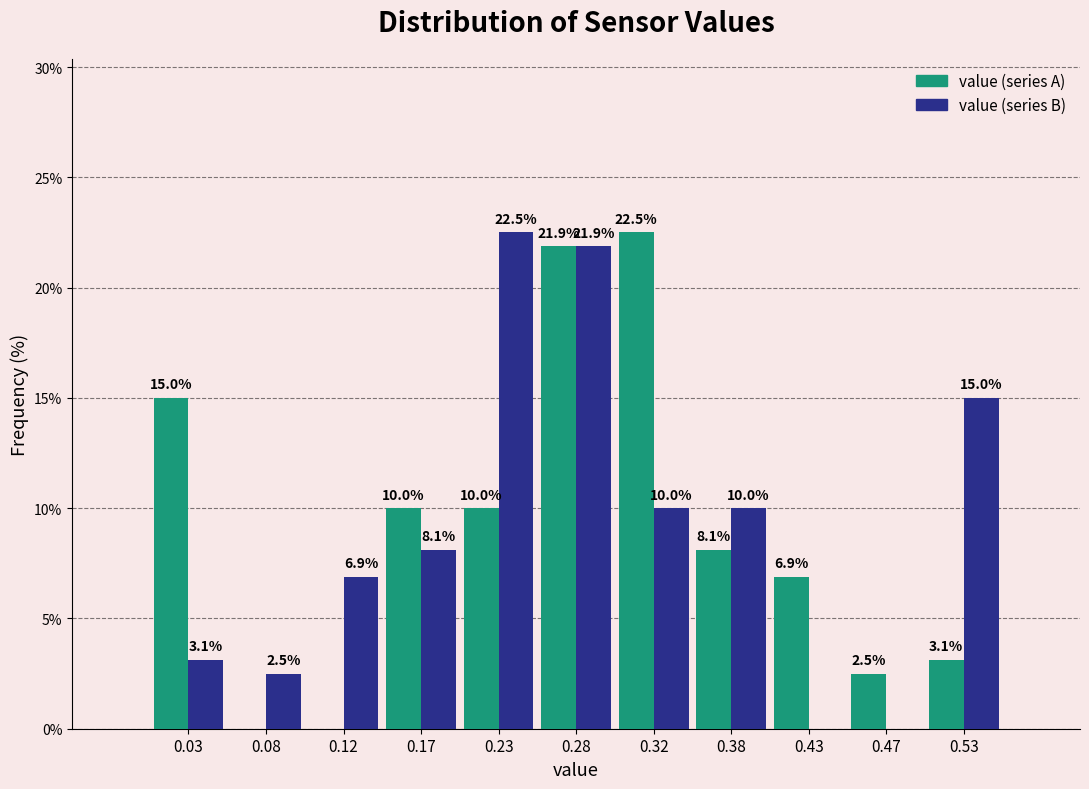

In the value (series B) series, which range on the x-axis has the tallest bar?

0.20 to 0.25